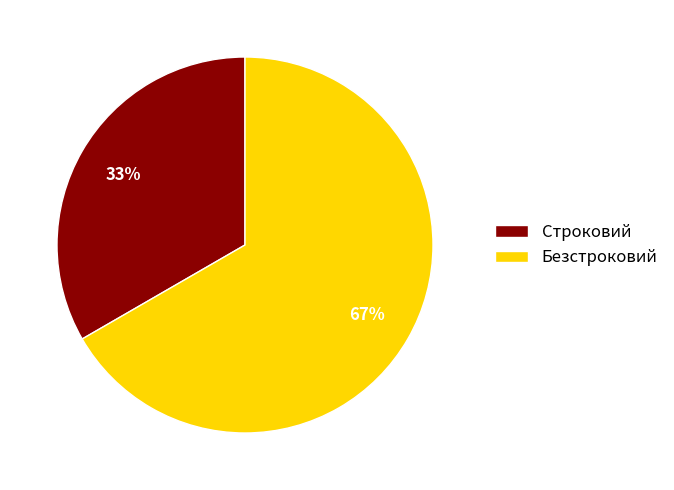

Between Строковий and Безстроковий, which is larger?

Безстроковий